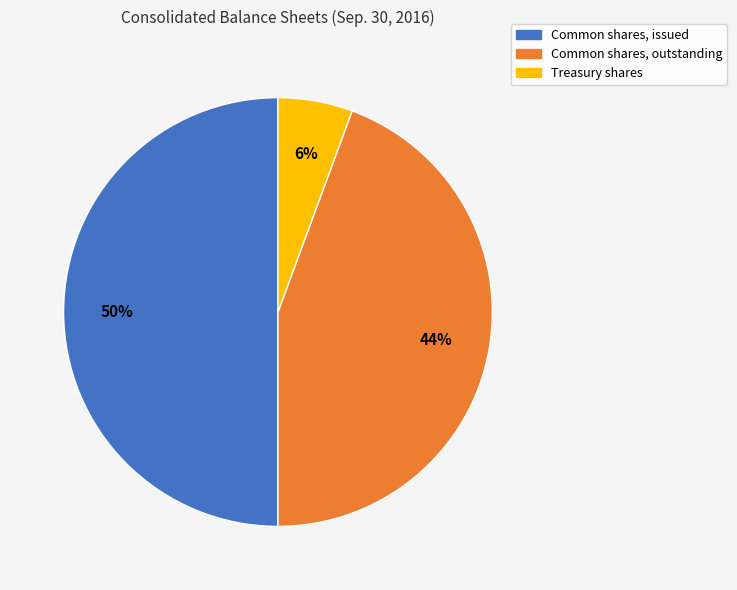

To the nearest percent, what is the average slice percentage?

33%